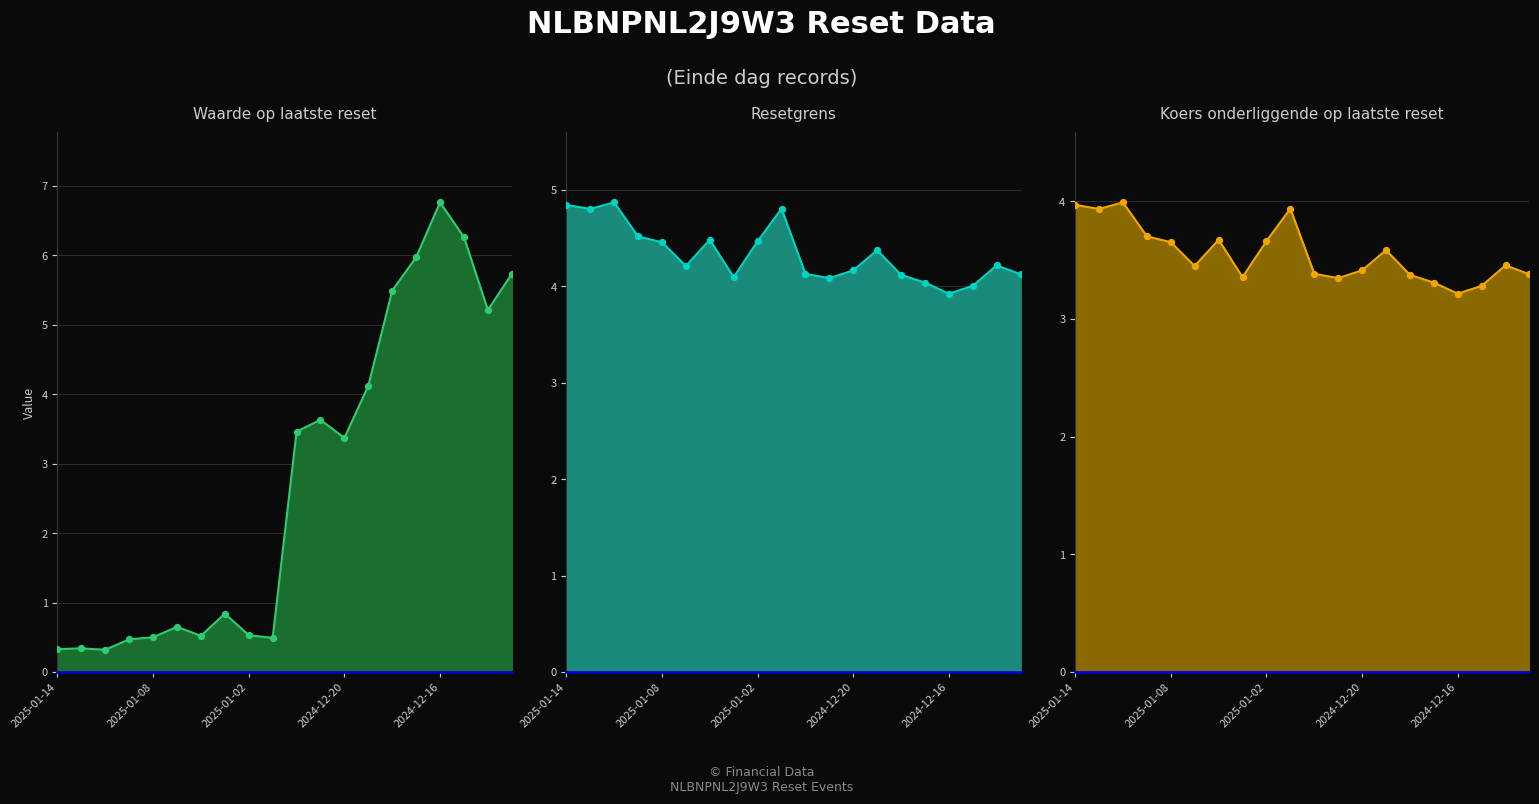

Is the value of Waarde op laatste reset (markers) at 2024-12-20 greater than the value of Resetgrens (line) at 2025-01-02?

No